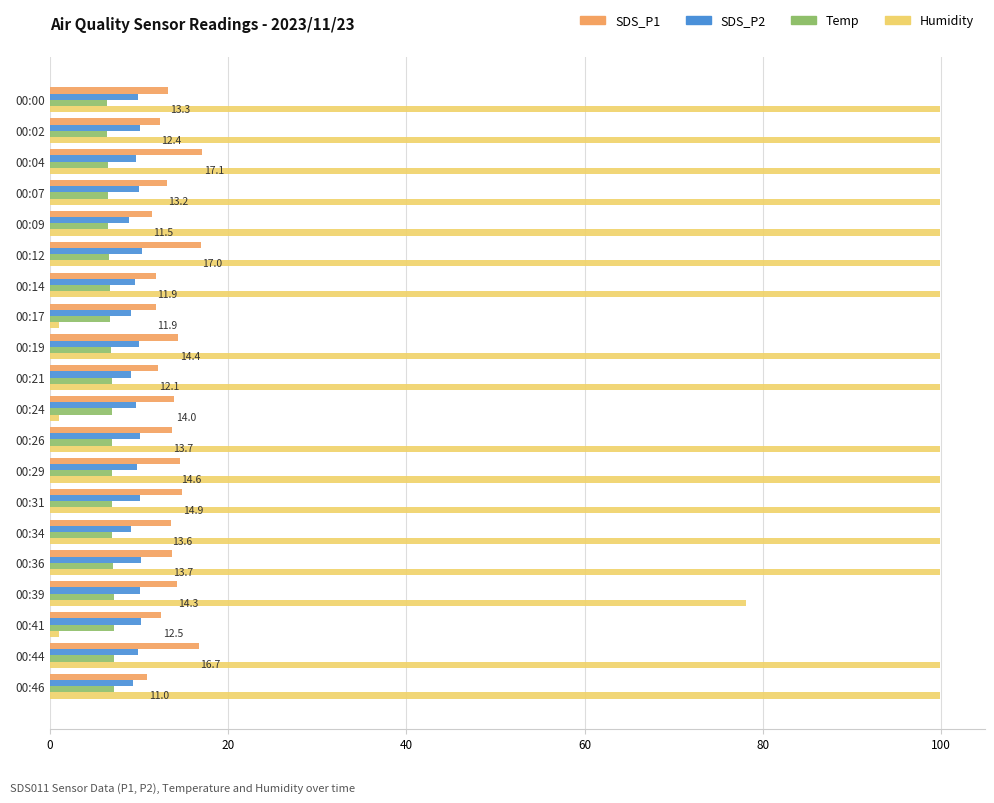

How many series are shown in this chart?

4